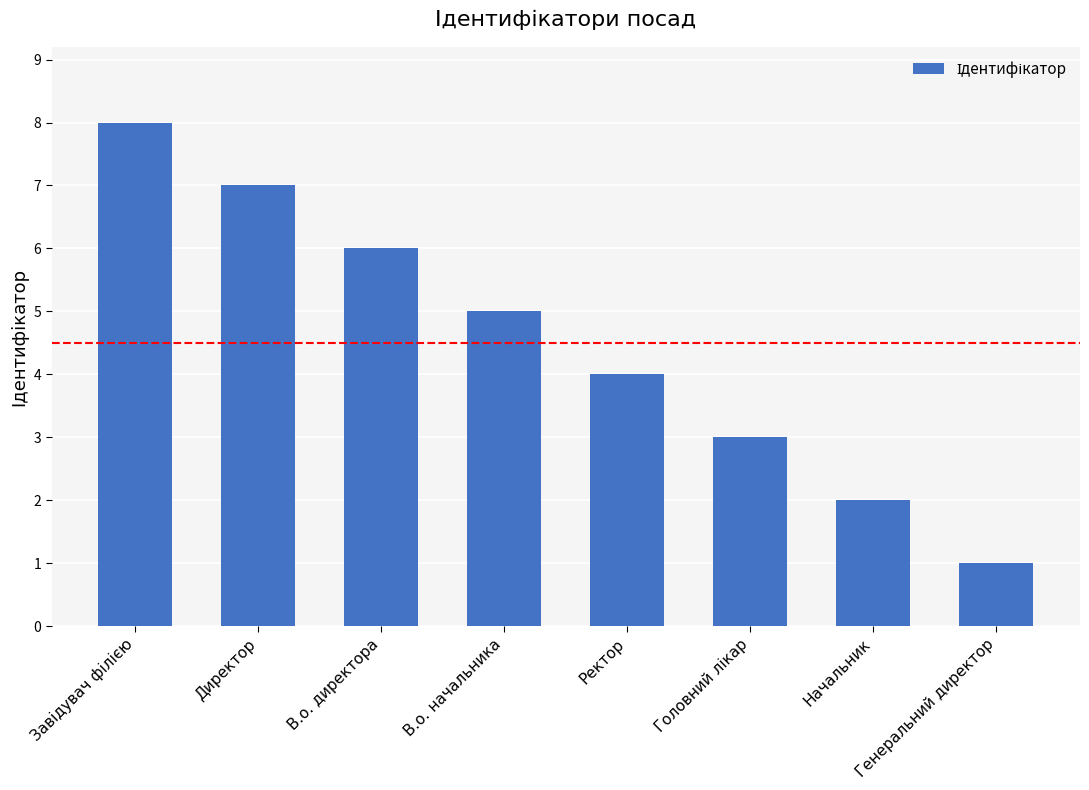

Between Ректор and Директор, which is larger?

Директор